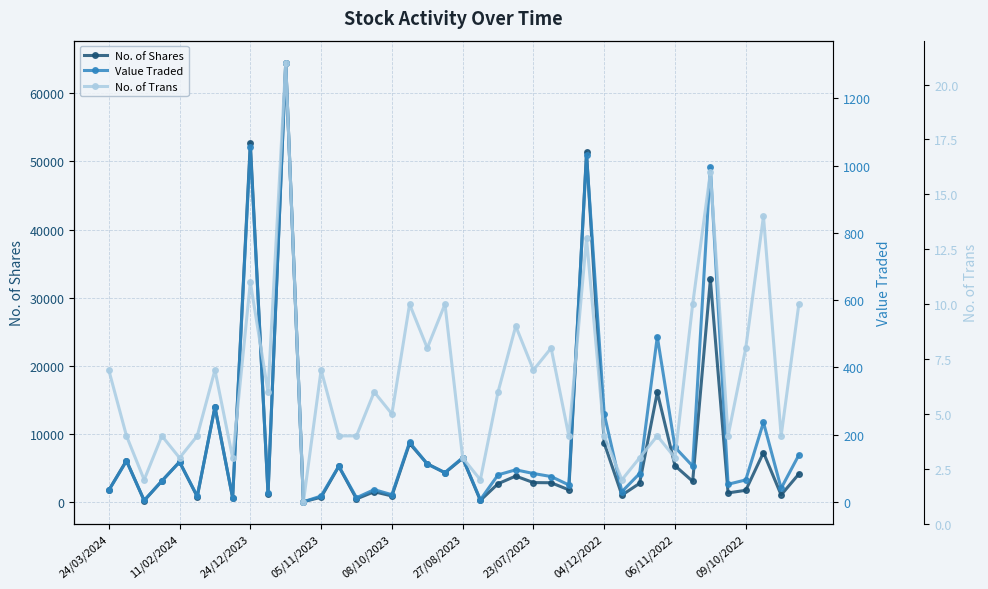

How many categories are shown in the chart?

40